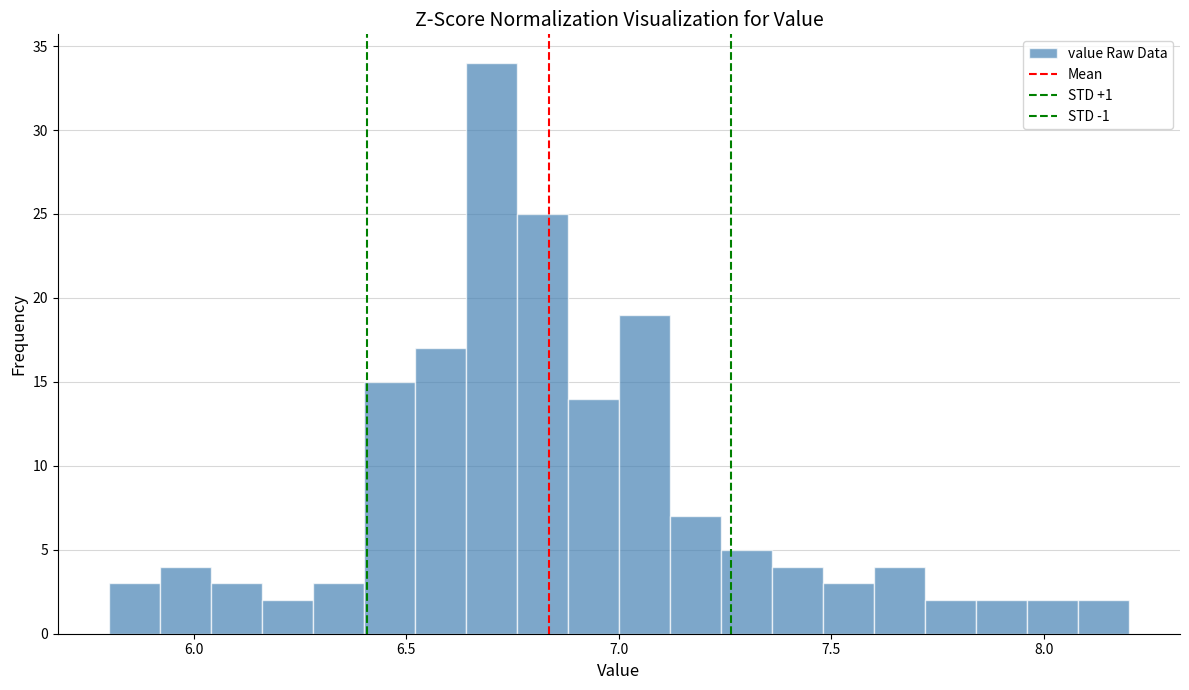

Around what value on the x-axis is the tallest bar? Give the approximate position of its centre, as read against the axis.

6.70